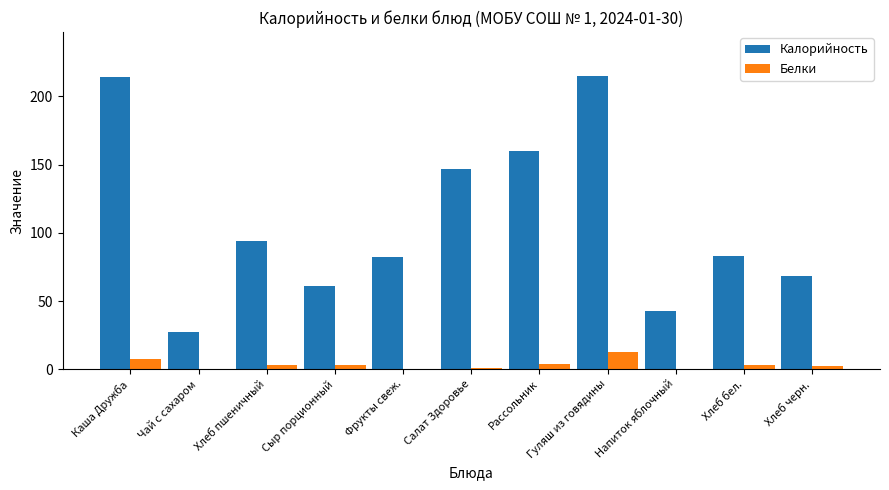

Which series changed the most between Каша Дружба and Хлеб черн.?

Калорийность